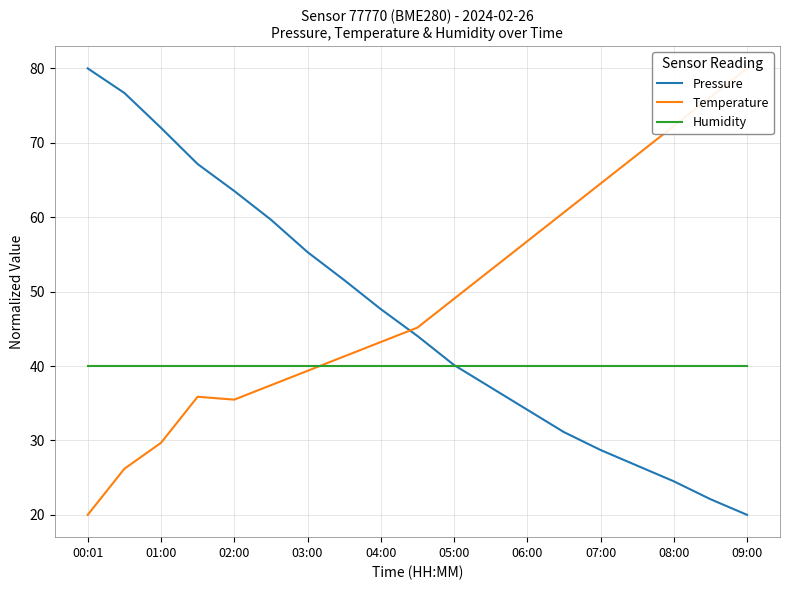

Which category has the highest value in the Humidity series?

00:01